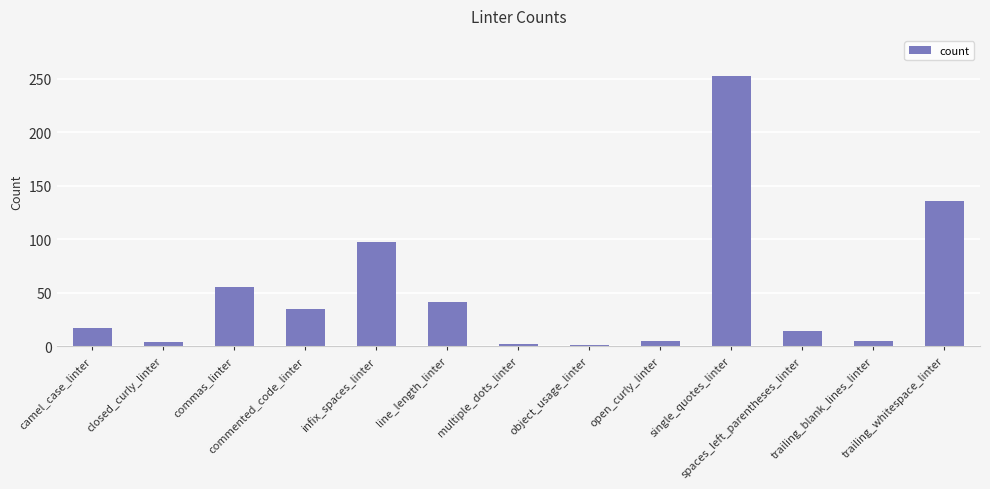

Are the bars horizontal?

No